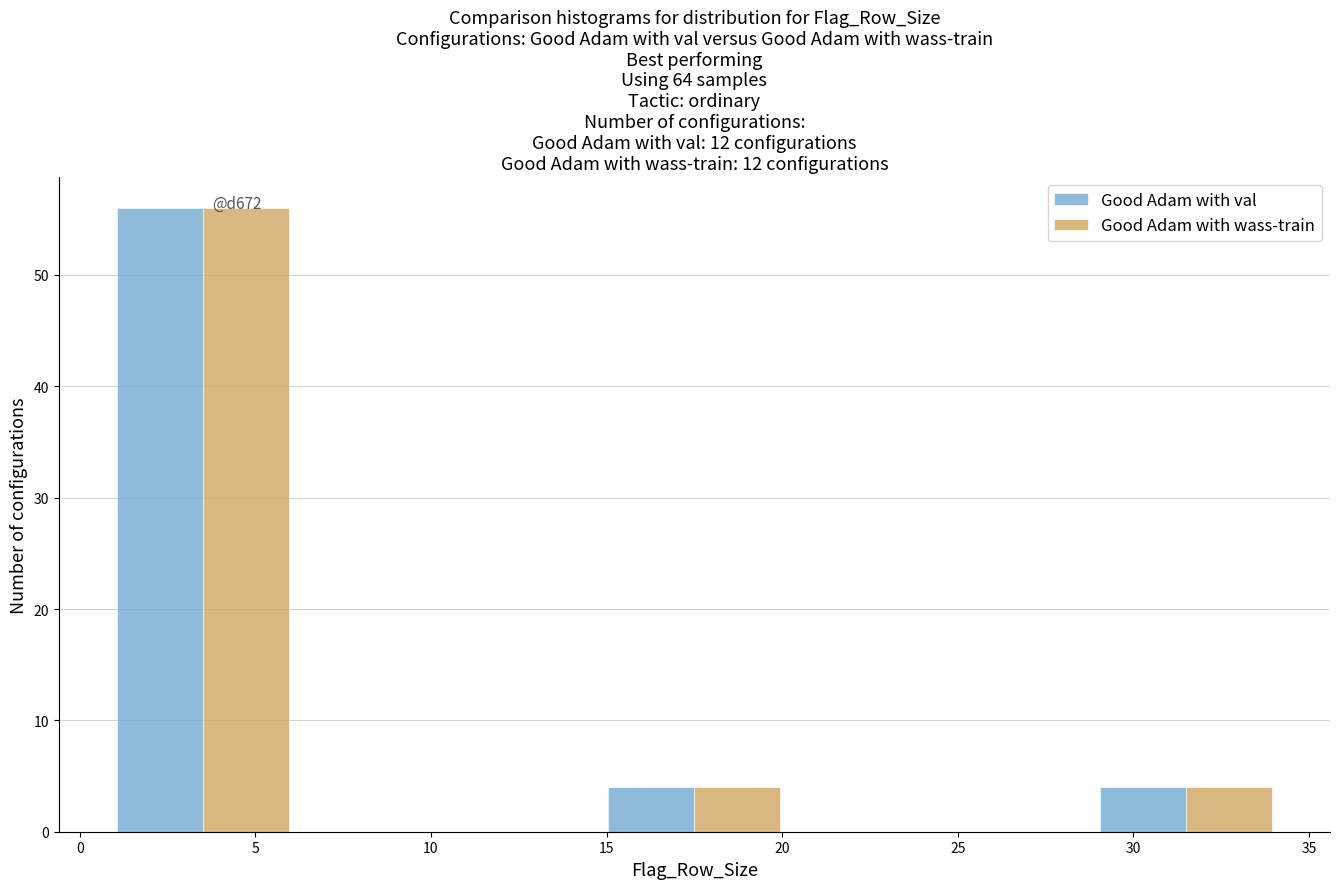

In the Good Adam with val series, which range on the x-axis has the tallest bar?

0 to 7